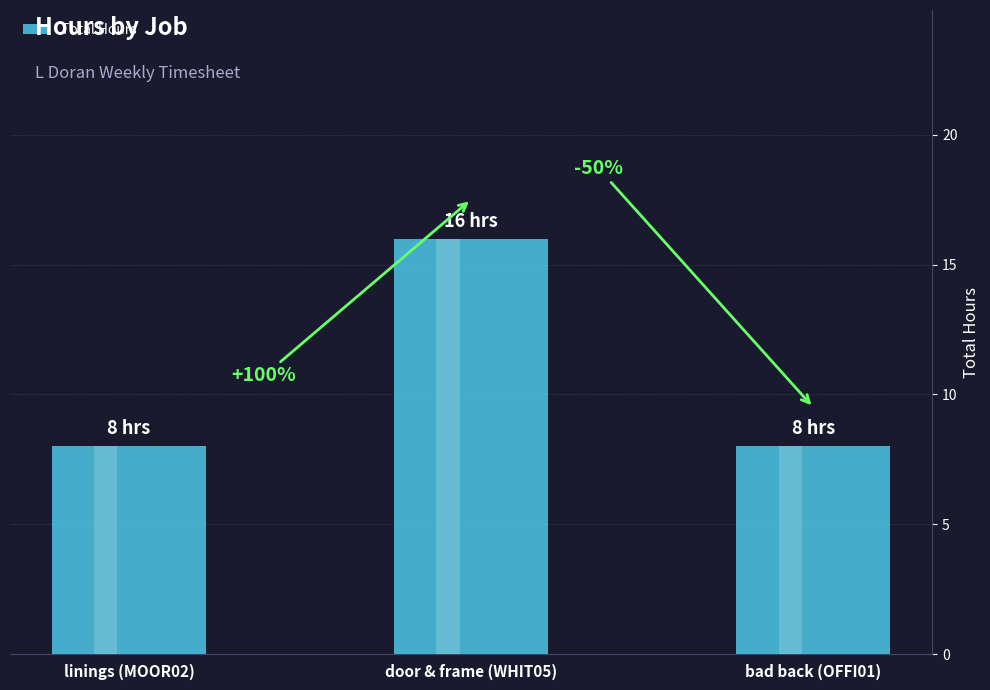

At which label is the value closest to 12?

linings (MOOR02)